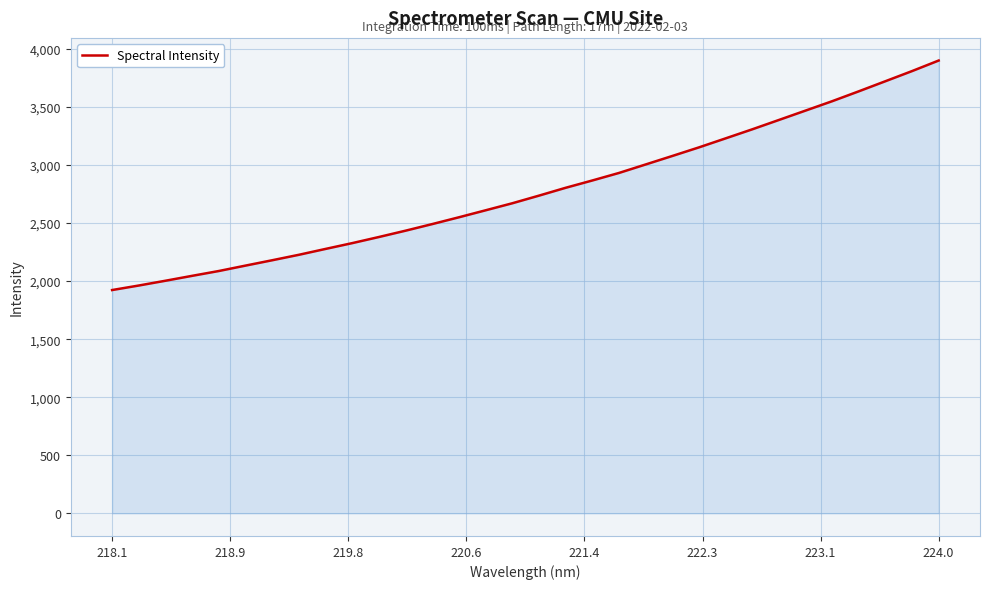

How many lines are shown in the chart?

1